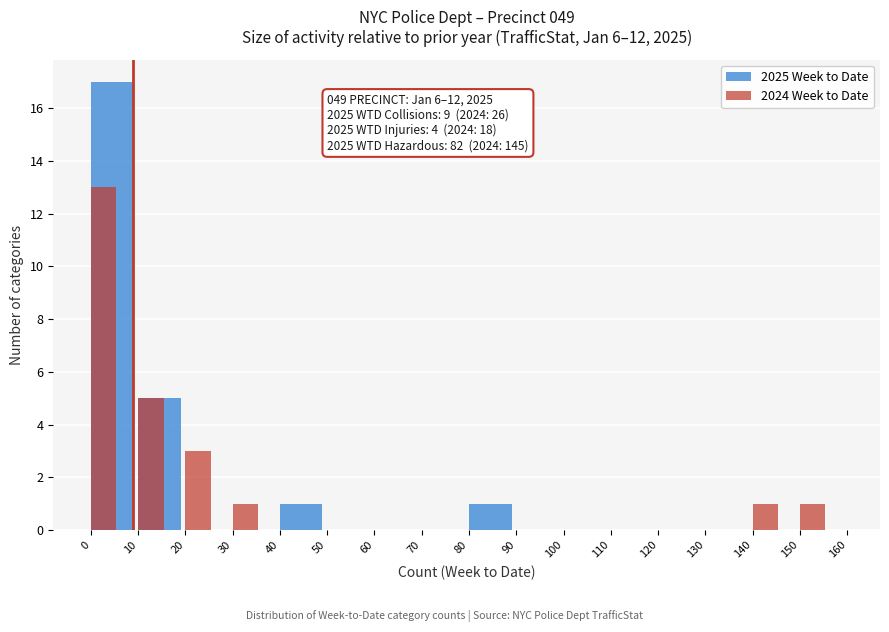

True or false: 2024 Week to Date has a value of 1 at 140.

True